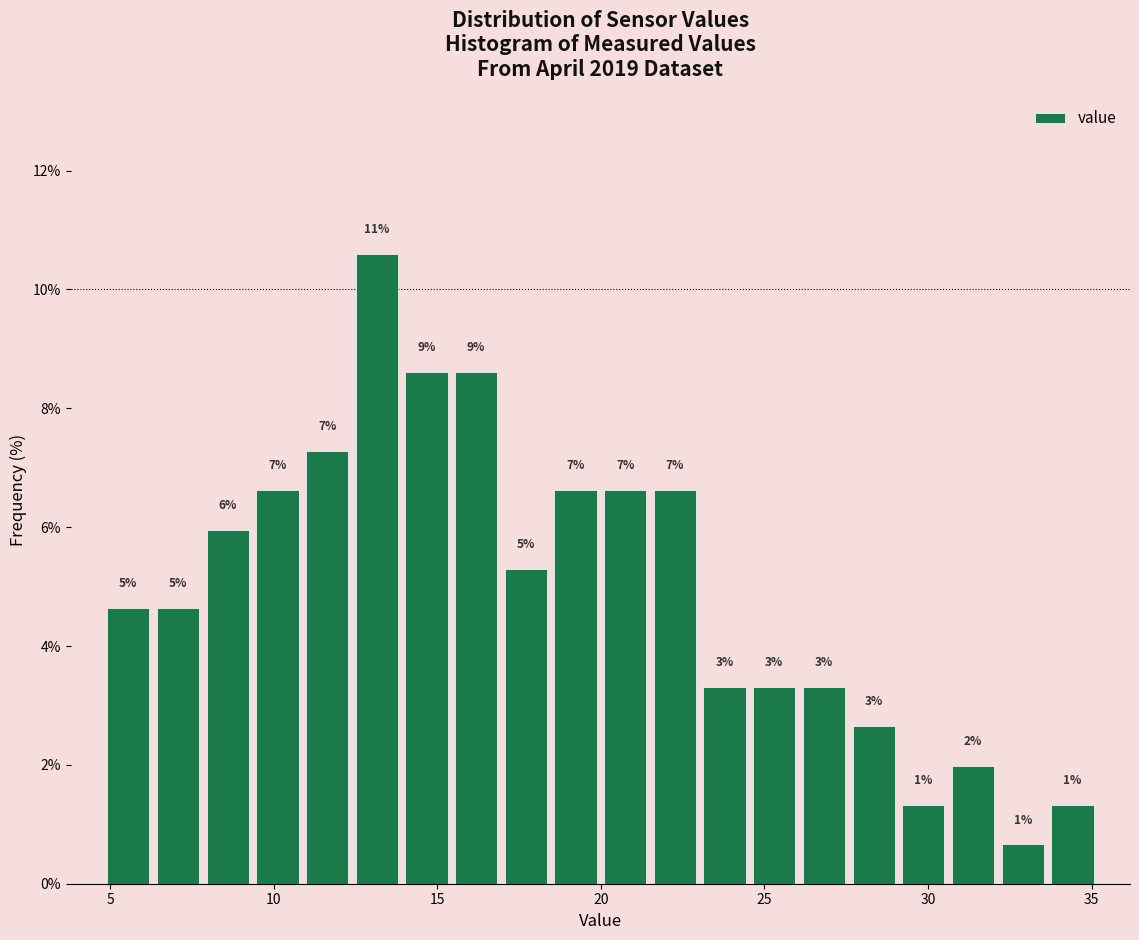

Around what value on the x-axis is the tallest bar? Give the approximate position of its centre, as read against the axis.

13.0